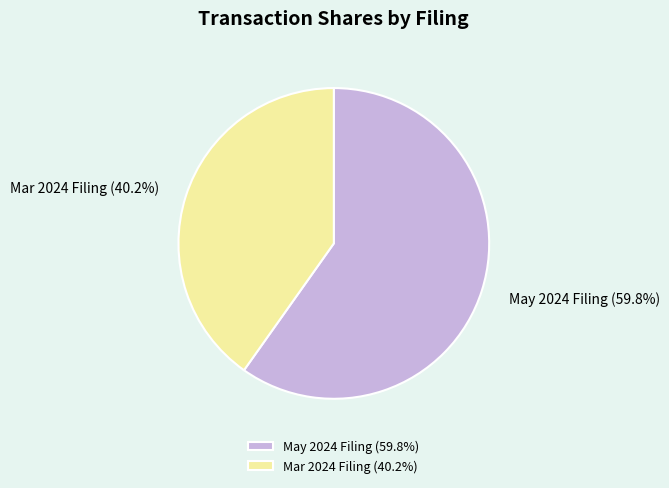

Rank the categories by value from highest to lowest.

May 2024 Filing (59.8%), Mar 2024 Filing (40.2%)